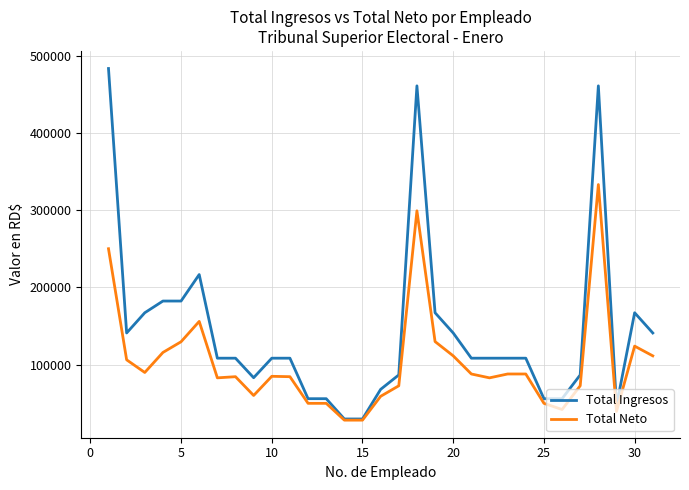

What is the highest value of the Total Neto series?

333044.7